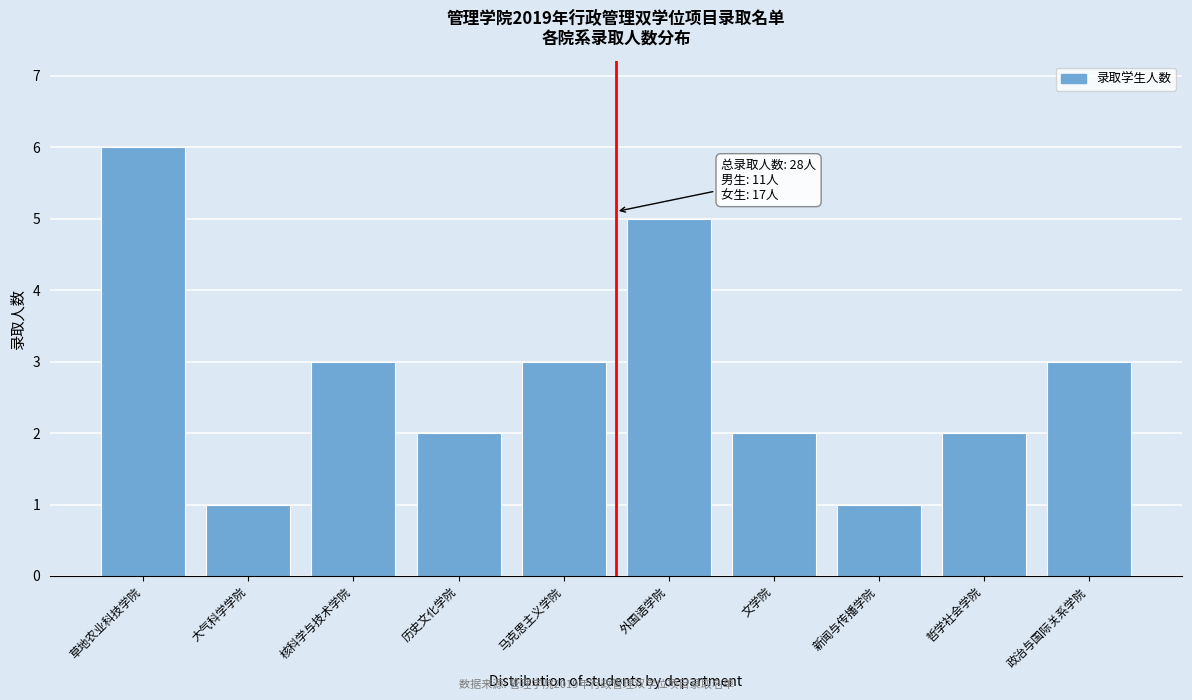

Reading left to right, list all the values displayed in this chart.

6	1	3	2	3	5	2	1	2	3